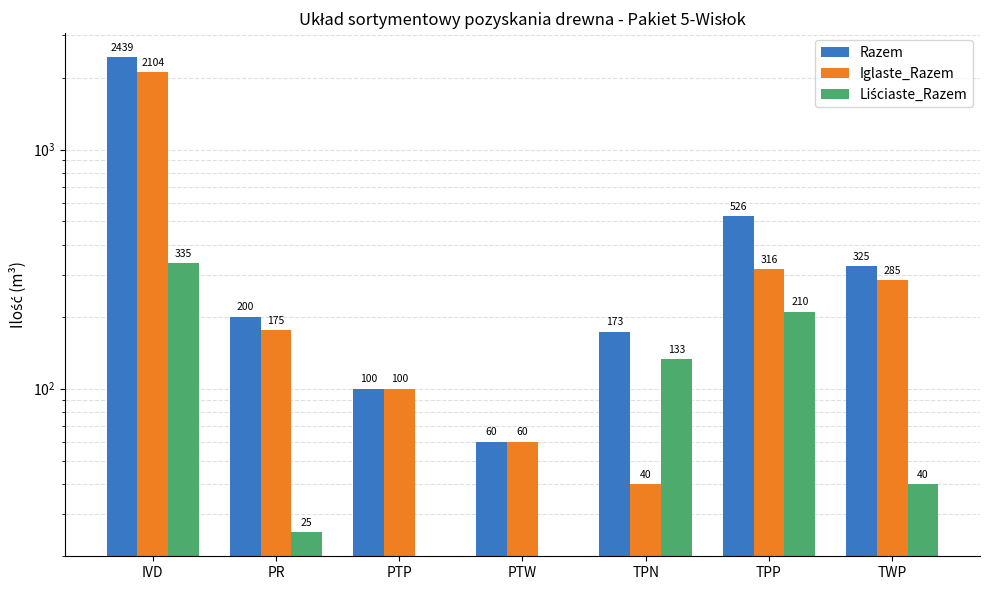

Which has a higher value, PR or PTW?

PR